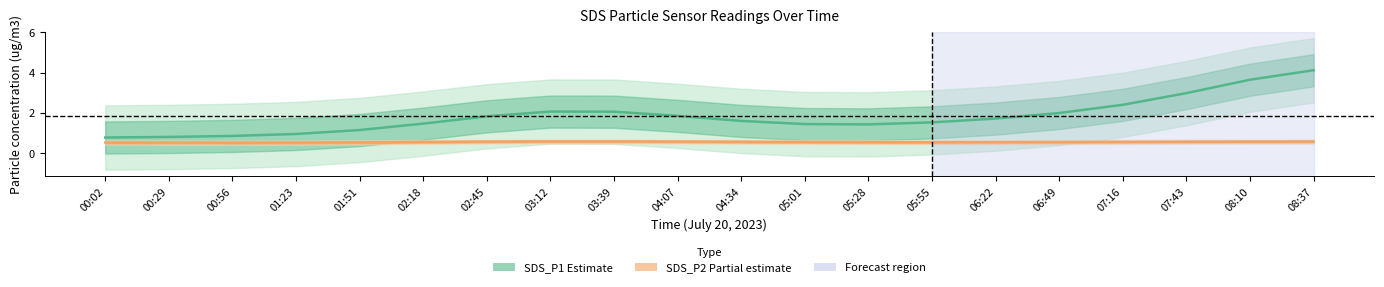

What is the label of the 5th point from the left?

01:51